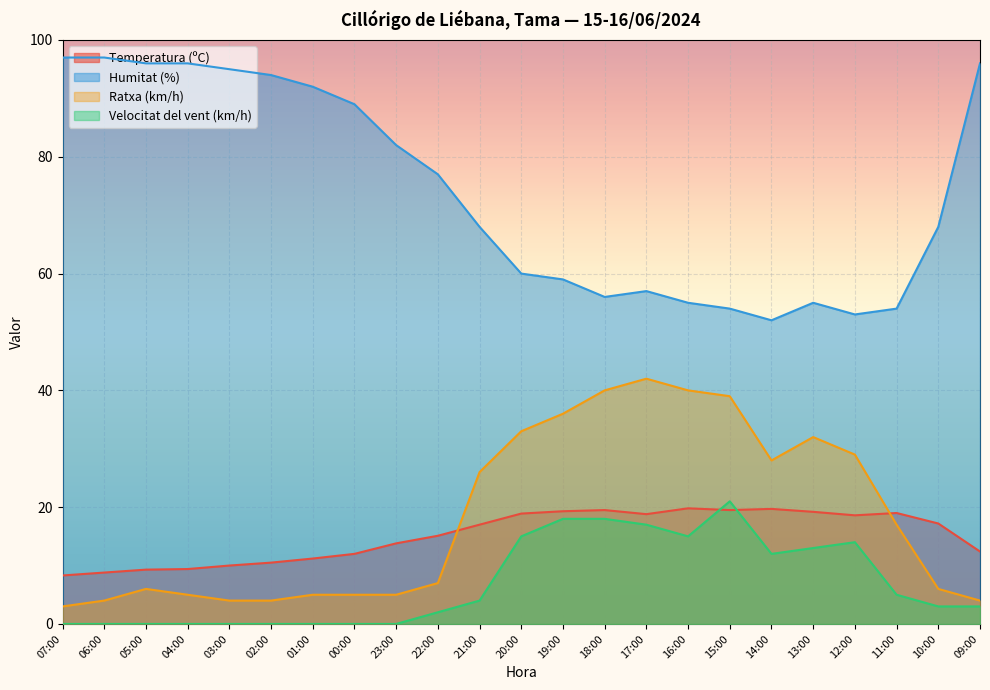

What is the label of the 9th point from the left?

23:00